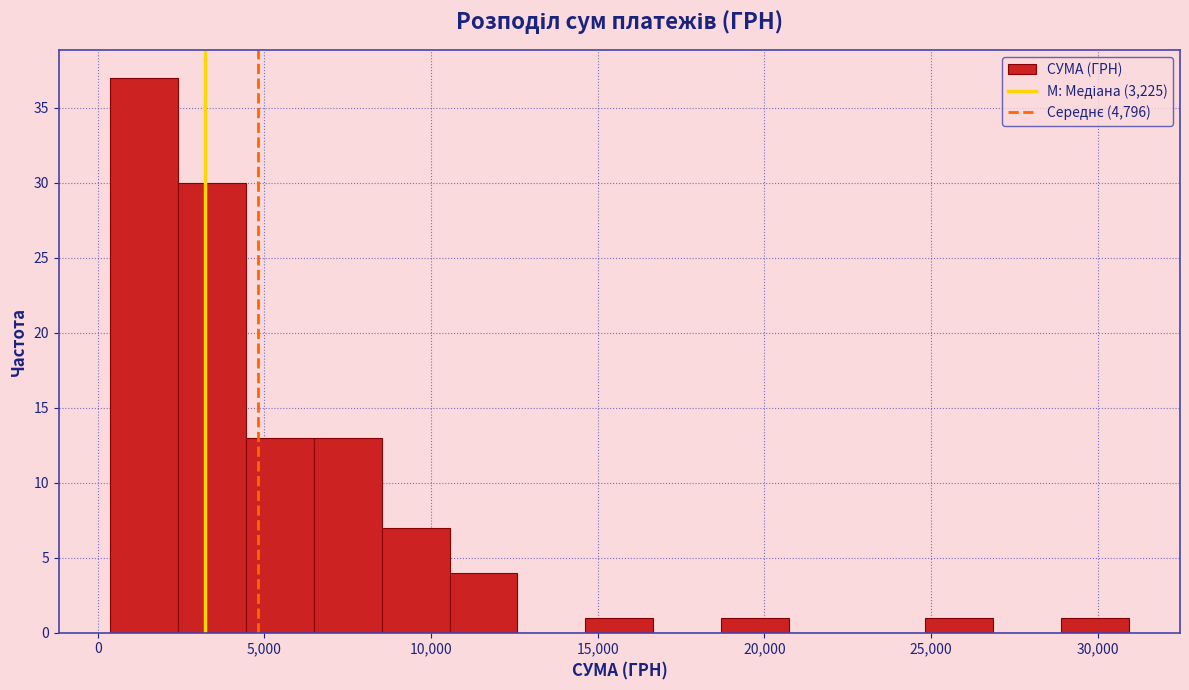

Reading left to right, list every bar in this chart as the range it spans on the x-axis followed by its height. Neither the bar edges nor the heights are printed on the chart, so give them approximately, as read against the axes.

500 to 2500: 37
2500 to 4500: 30
4500 to 6500: 13
6500 to 8500: 13
8500 to 10500: 7
10500 to 12500: 4
12500 to 14500: 0
14500 to 16500: 1
16500 to 18500: 0
18500 to 20500: 1
20500 to 23000: 0
23000 to 25000: 0
25000 to 27000: 1
27000 to 29000: 0
29000 to 31000: 1